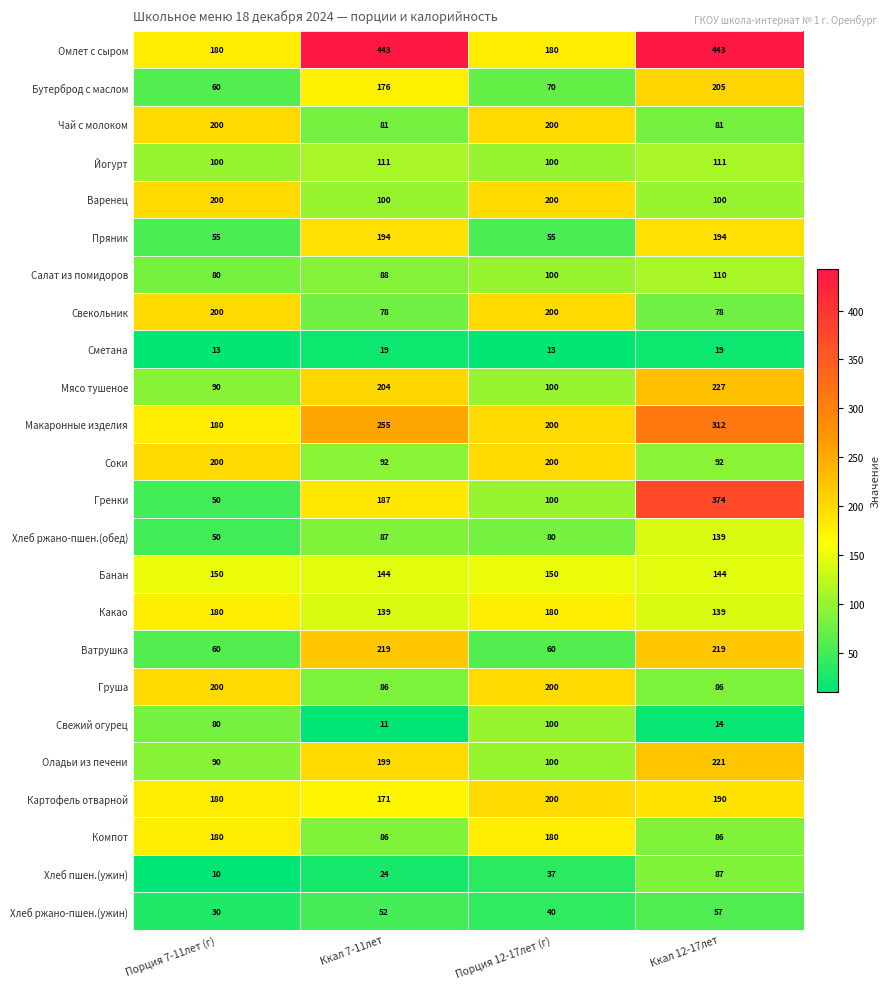

What is the total value across all series at Ккал 12-17лет?

3728